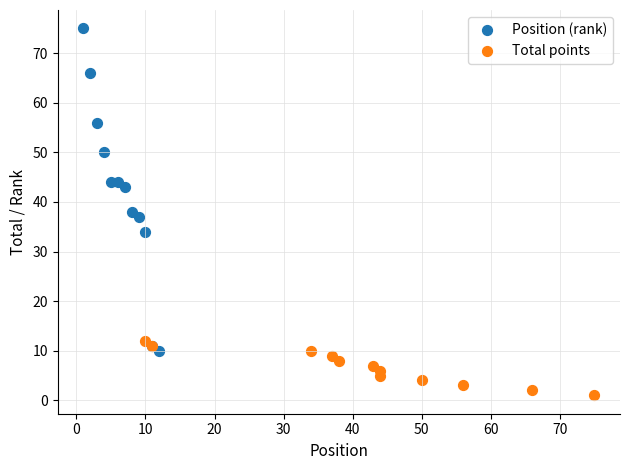

Which series contains the highest Y value?

Position (rank)